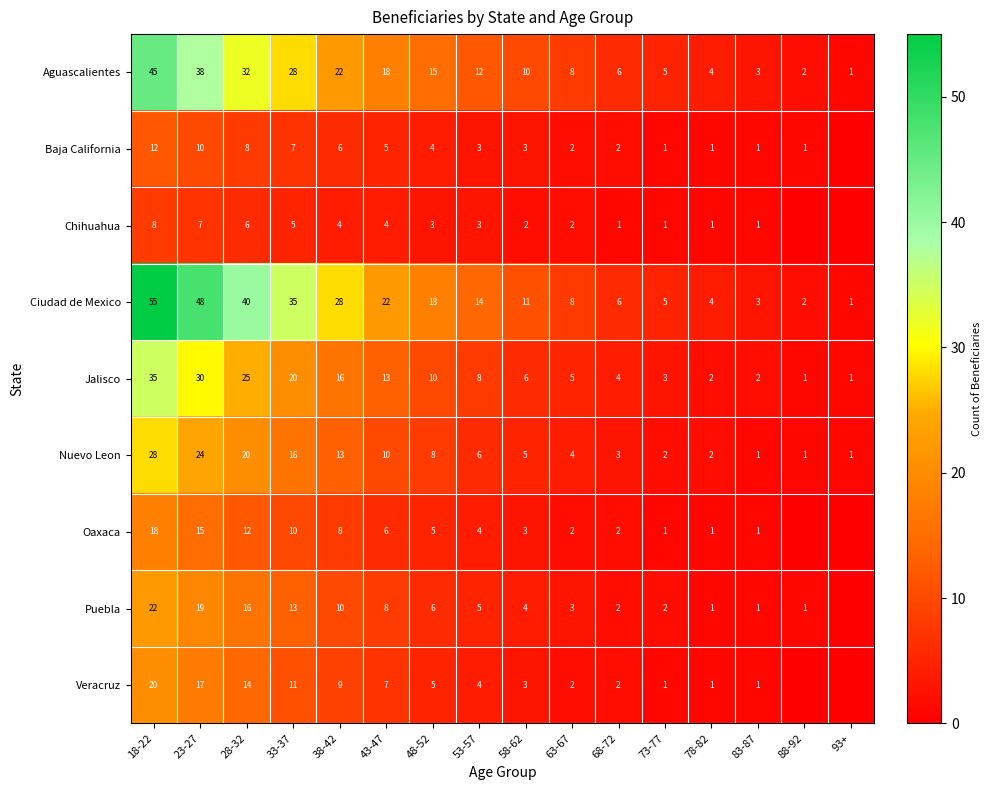

Read the Aguascalientes value at 43-47, to the nearest 5.

20